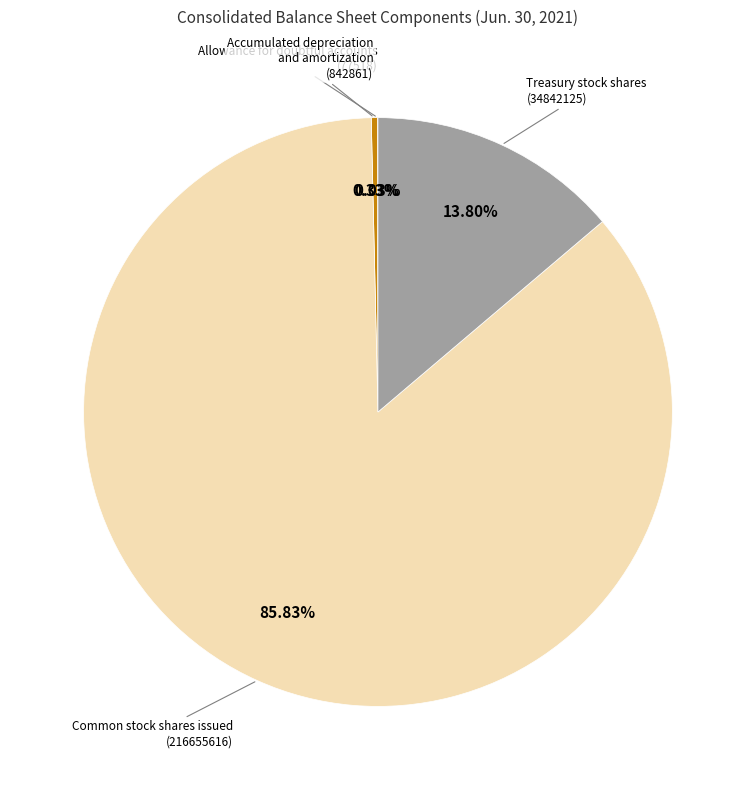

Is there a majority slice in this chart?

Yes